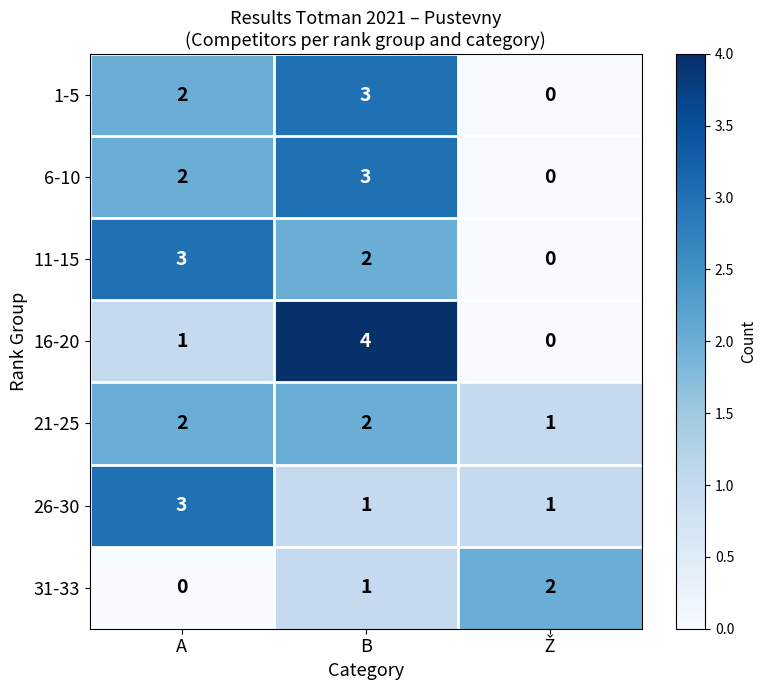

How many data points does each series have?

3